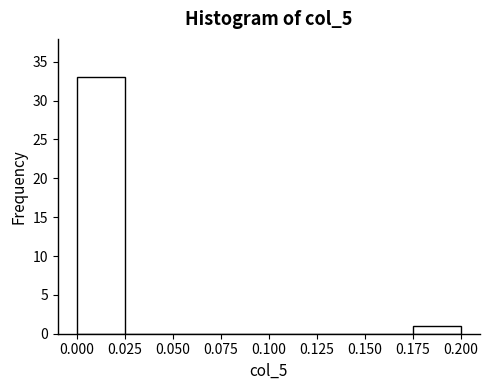

Which range on the x-axis has the tallest bar?

0.000 to 0.025